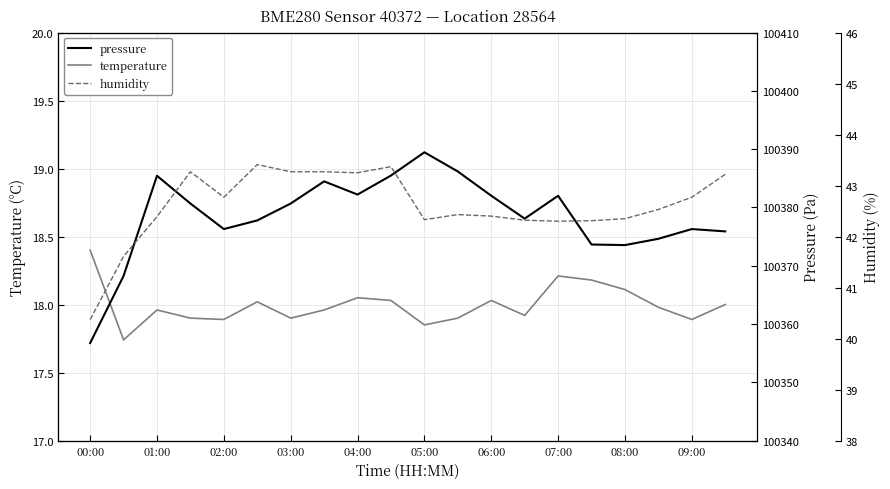

What is the difference between the maximum and minimum values in the temperature series?

0.7